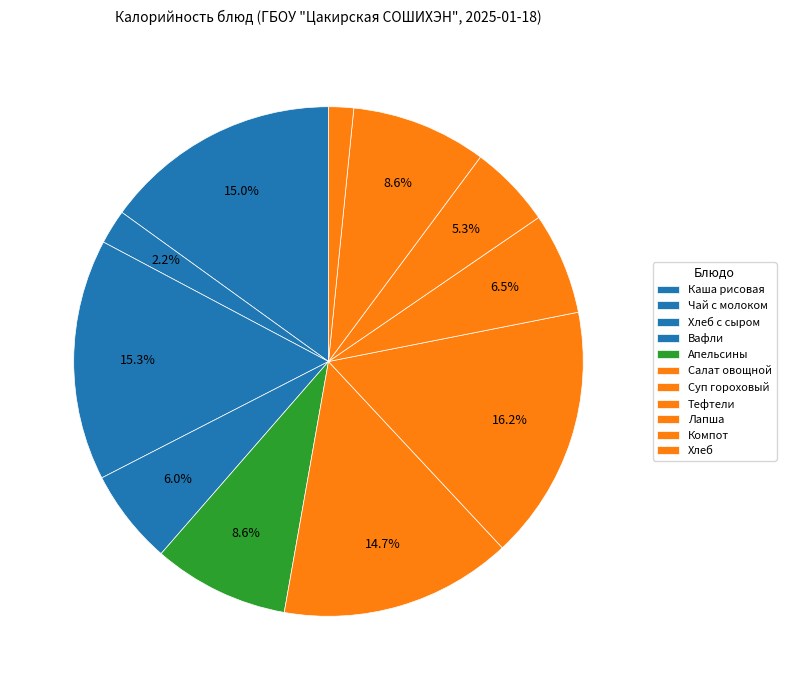

Count the number of slices in the pie.

11